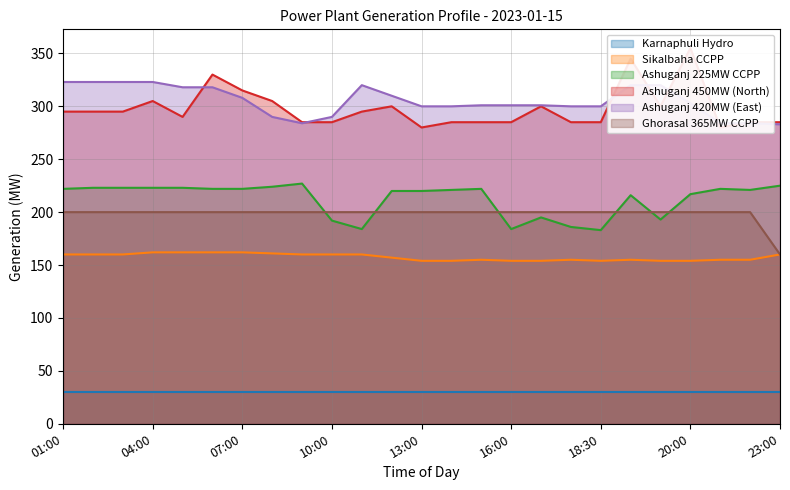

True or false: Ashuganj 420MW (East) and Ashuganj 450MW (North) intersect in this chart.

True